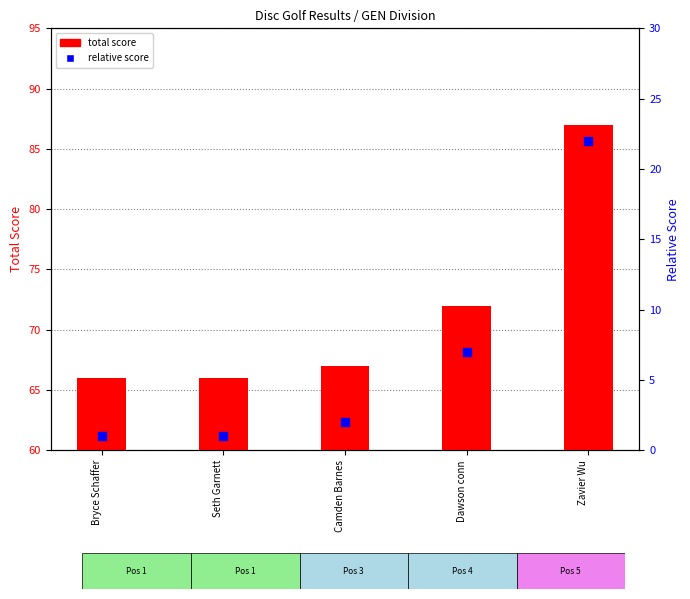

What is the total value across all series at Bryce Schaffer?

67